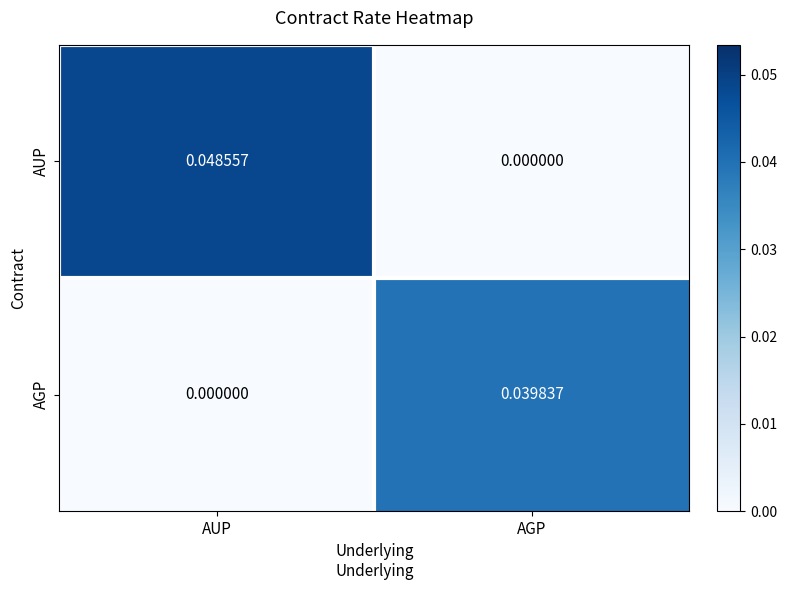

Which series has the largest range (max minus min)?

AUP